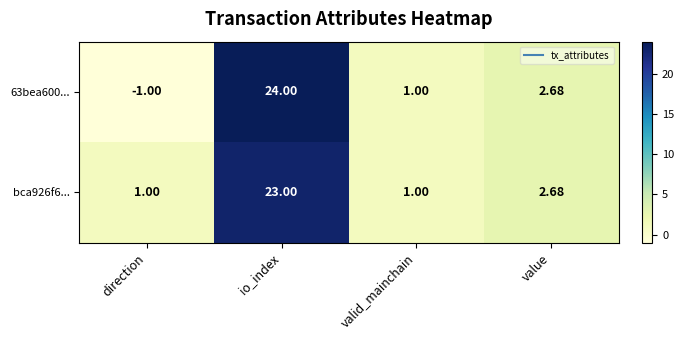

Is the value of 63bea600... at valid_mainchain greater than the value of bca926f6... at value?

No